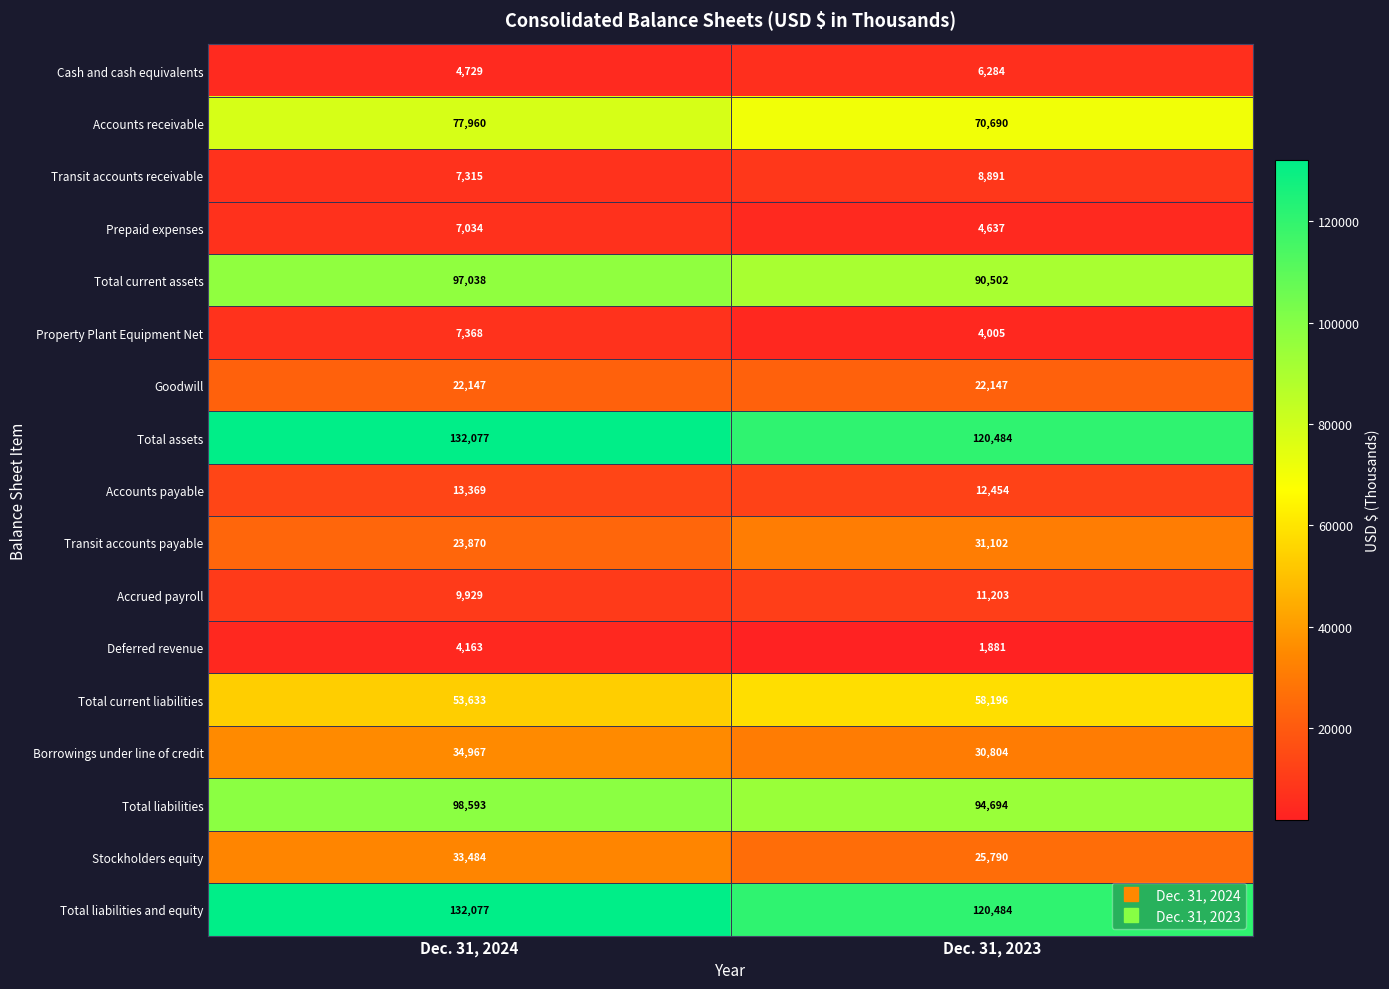

Read the Accounts payable value at Dec. 31, 2024, to the nearest 10.

13370